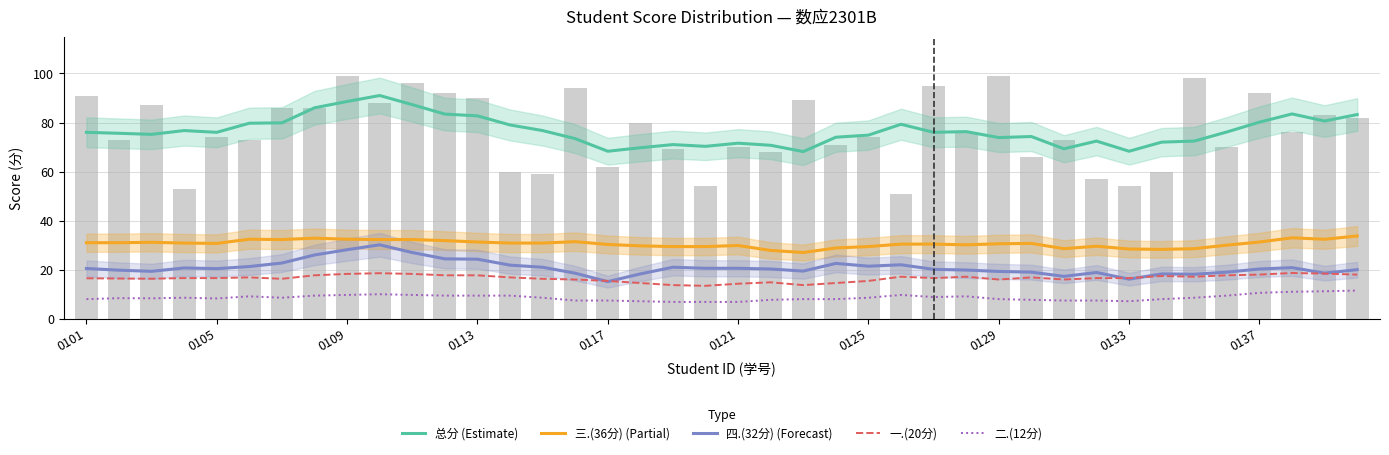

Rank the series by their maximum value, from lowest to highest.

二.(12分), 一.(20分), 四.(32分) (Forecast), 三.(36分) (Partial), 总分 (Estimate)